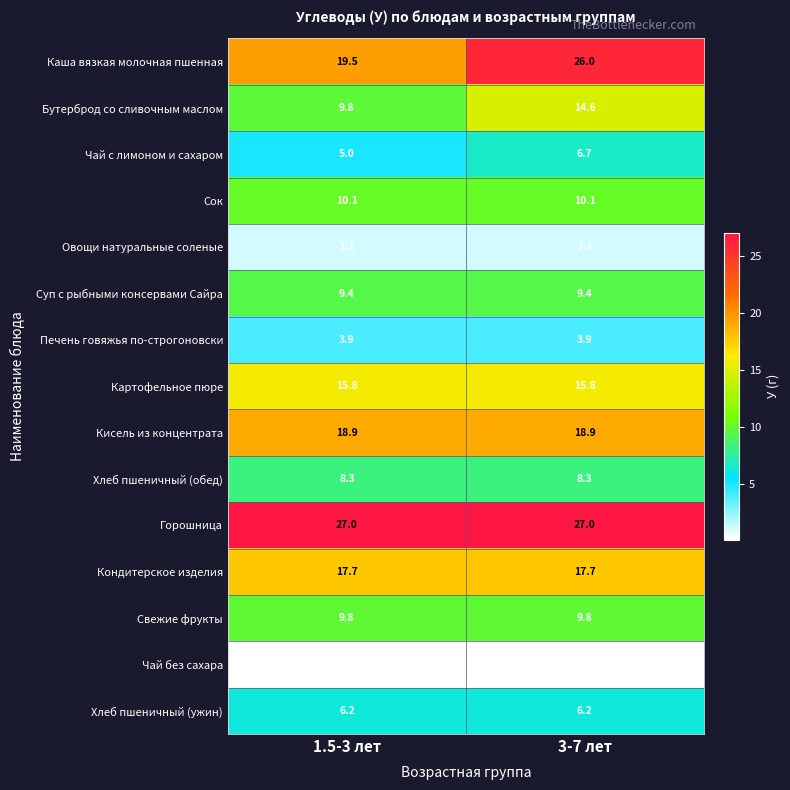

What is the maximum value for Горошница?

27.0